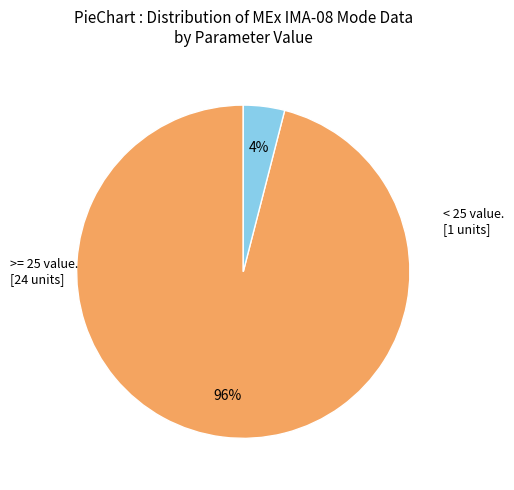

Does any single category account for the majority?

Yes